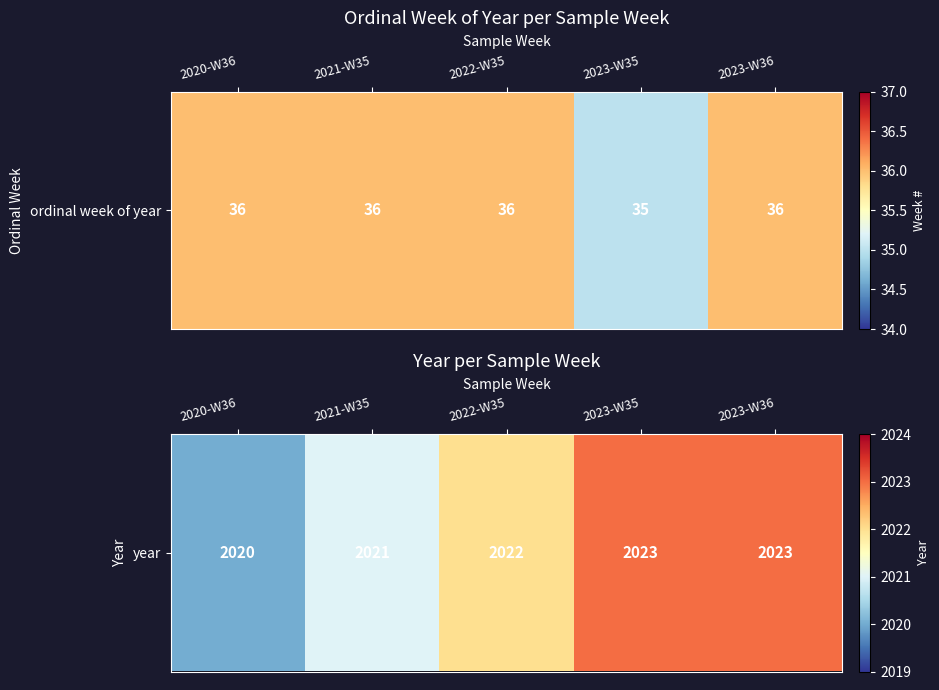

What is the difference between the maximum and minimum values?

3